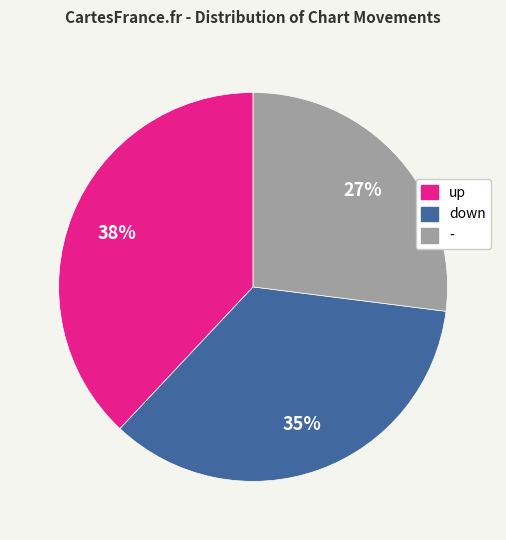

Do up and down together represent more than half of the pie?

Yes